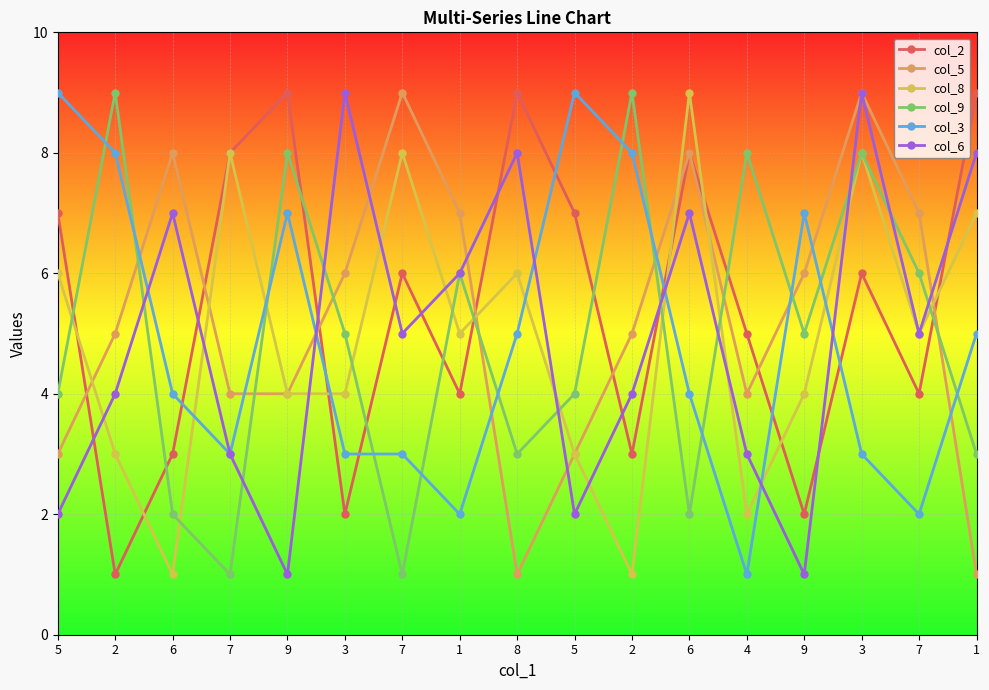

How many data points does each series have?

17